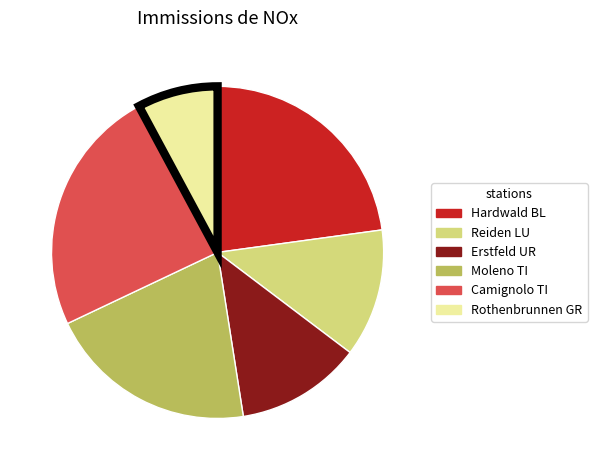

Between Reiden LU and Moleno TI, which is larger?

Moleno TI